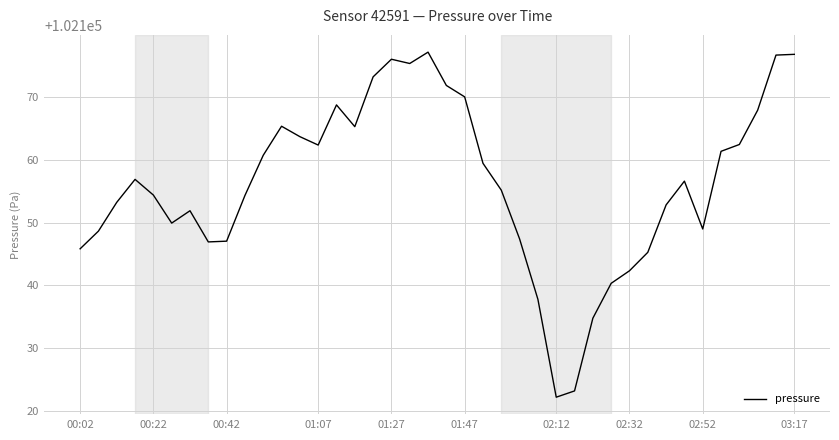

Is this an area chart (filled region under the line)?

No